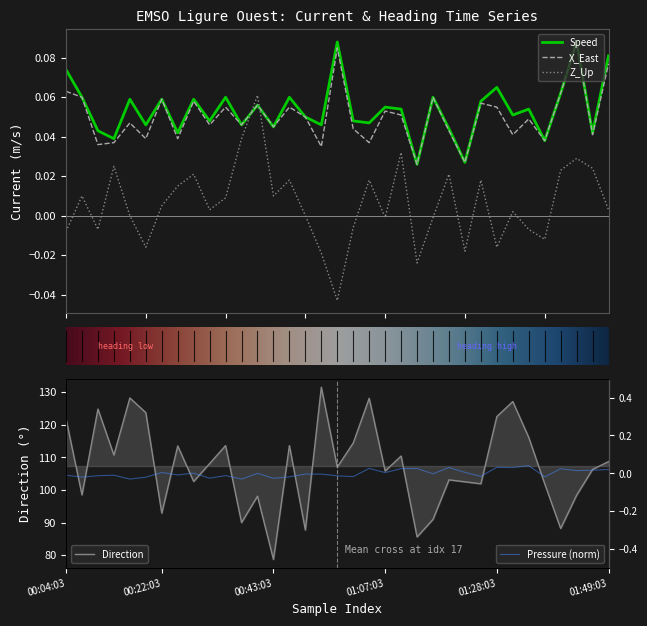

Reading left to right, what are all the values shown in this chart?

Speed: 0.1	0.1	0.0	0.0	0.1	0.0	0.1	0.0	0.1	0.0	0.1	0.0	0.1	0.0	0.1	0.1	0.0	0.1	0.0	0.0	0.1	0.1	0.0	0.1	0.0	0.0	0.1	0.1	0.1	0.1	0.0	0.1	0.1	0.0	0.1
Pressure: -0.0	-0.0	-0.0	-0.0	-0.0	-0.0	0.0	-0.0	0.0	-0.0	-0.0	-0.0	-0.0	-0.0	-0.0	-0.0	-0.0	-0.0	-0.0	0.0	0.0	0.0	0.0	-0.0	0.0	0.0	-0.0	0.0	0.0	0.0	-0.0	0.0	0.0	0.0	0.0
X_East: 0.1	0.1	0.0	0.0	0.0	0.0	0.1	0.0	0.1	0.0	0.1	0.0	0.1	0.0	0.1	0.1	0.0	0.1	0.0	0.0	0.1	0.1	0.0	0.1	0.0	0.0	0.1	0.1	0.0	0.0	0.0	0.1	0.1	0.0	0.1
Direction: 121.8	98.5	124.8	110.7	128.2	123.7	92.9	113.5	102.6	108.1	113.6	90.0	98.1	78.7	113.6	87.7	131.5	107.0	114.4	128.1	105.8	110.4	85.6	91.0	103.1	102.5	101.9	122.5	127.1	116.1	101.9	88.2	98.4	106.3	108.7
Z_Up: -0.0	0.0	-0.0	0.0	0.0	-0.0	0.0	0.0	0.0	0.0	0.0	0.0	0.1	0.0	0.0	0.0	-0.0	-0.0	-0.0	0.0	-0.0	0.0	-0.0	-0.0	0.0	-0.0	0.0	-0.0	0.0	-0.0	-0.0	0.0	0.0	0.0	0.0